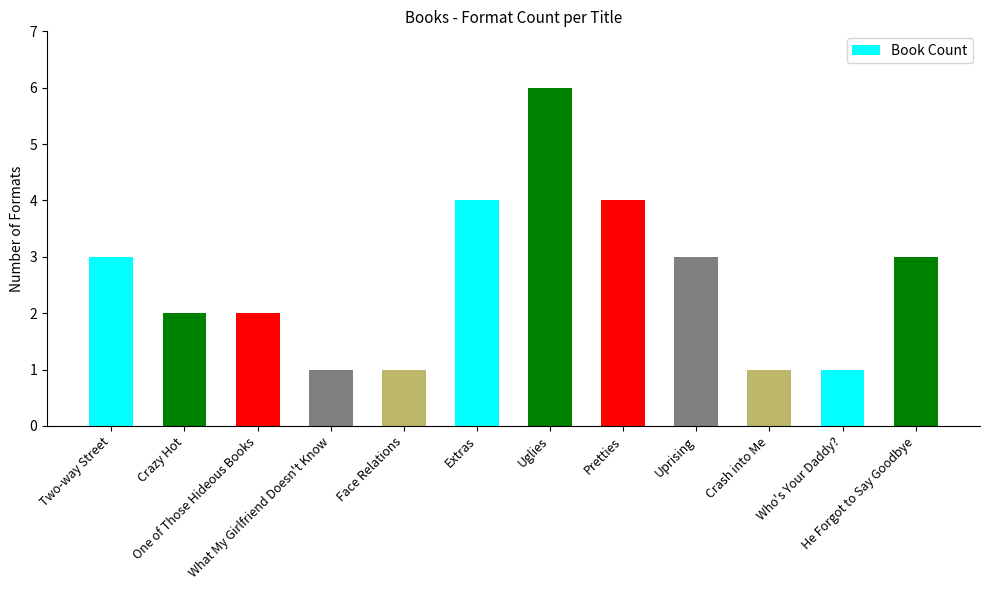

How many data points does each series have?

12